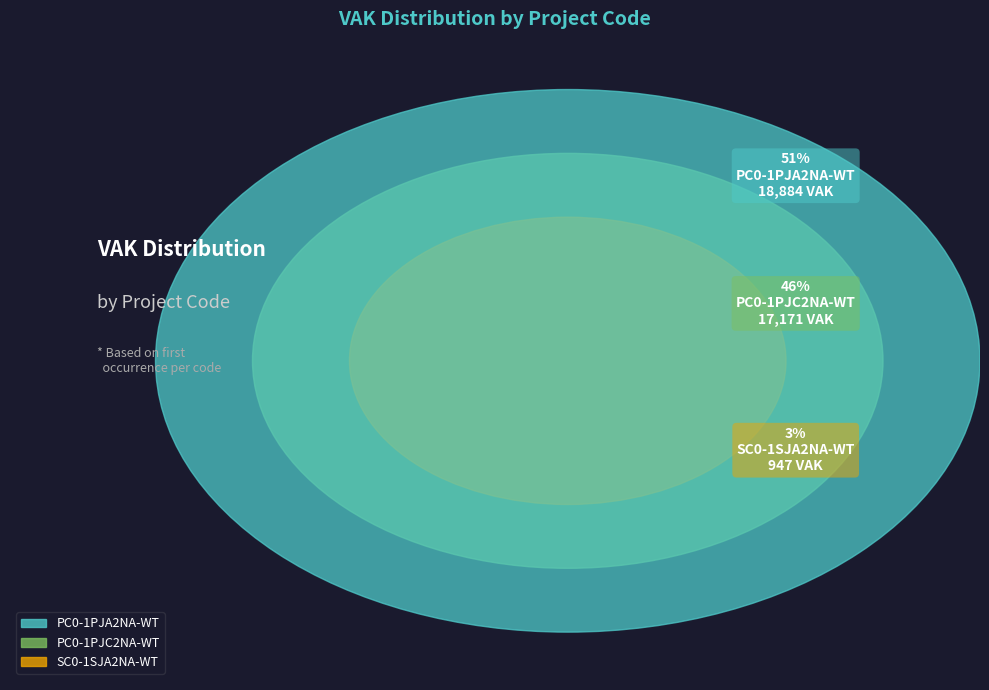

What is the largest slice in the pie chart?

PC0-1PJA2NA-WT